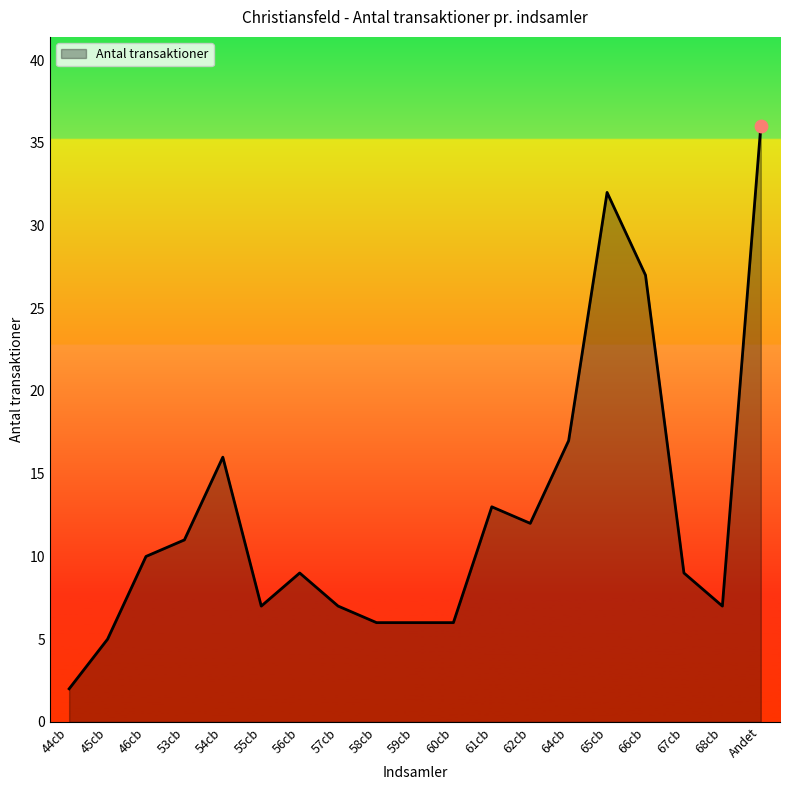

What is the change in value from 45cb to 62cb?

+7